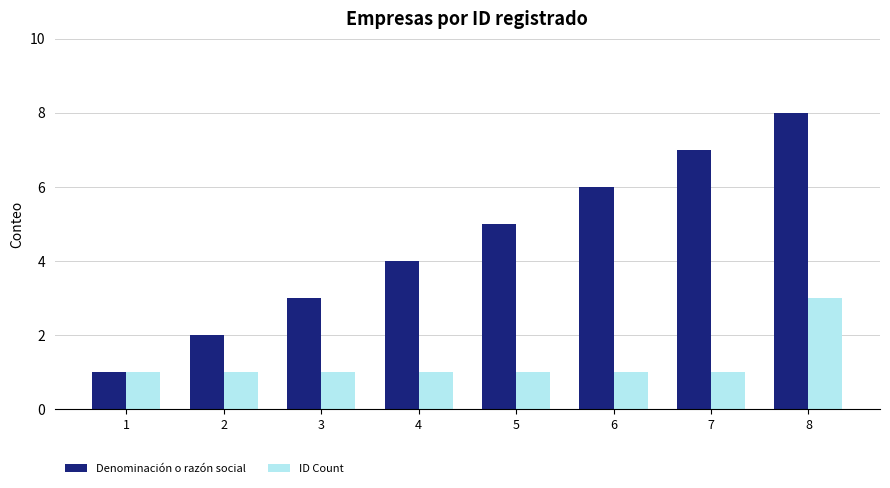

What is the minimum value shown in the chart?

1